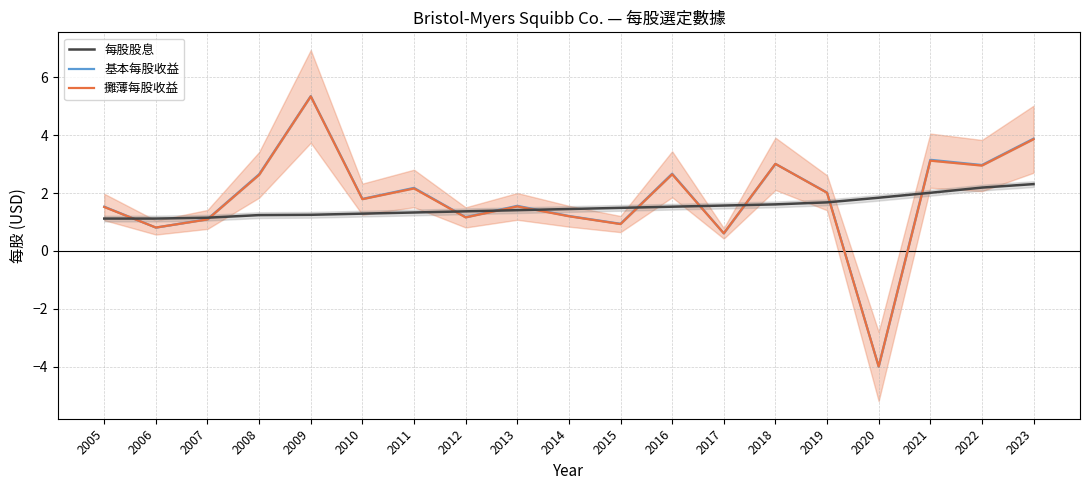

At which label is 攤薄每股收益 closest to 0?

2017